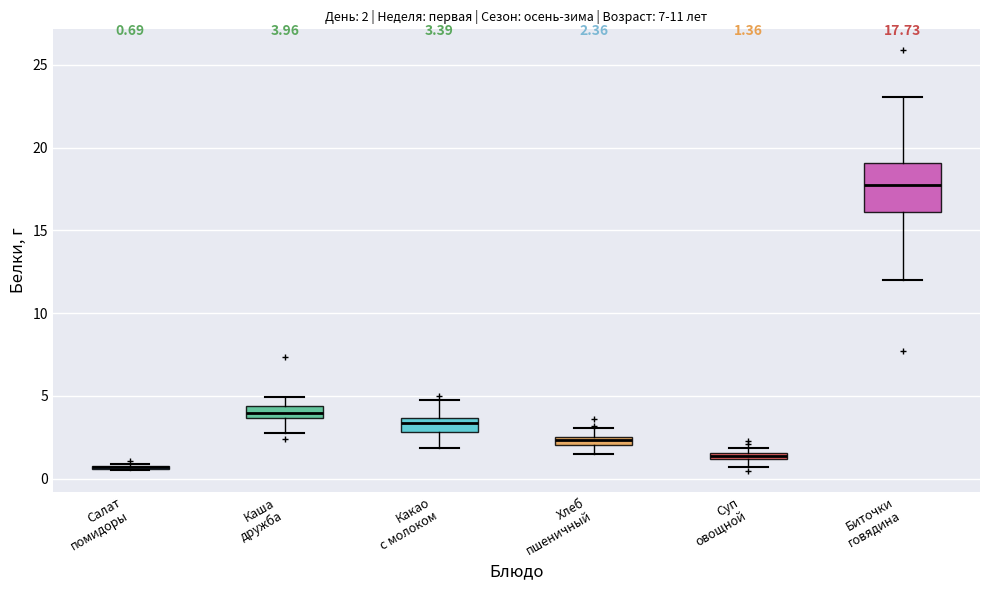

Comparing the boxes themselves (not the whiskers), which one is the tallest?

Биточки говядина